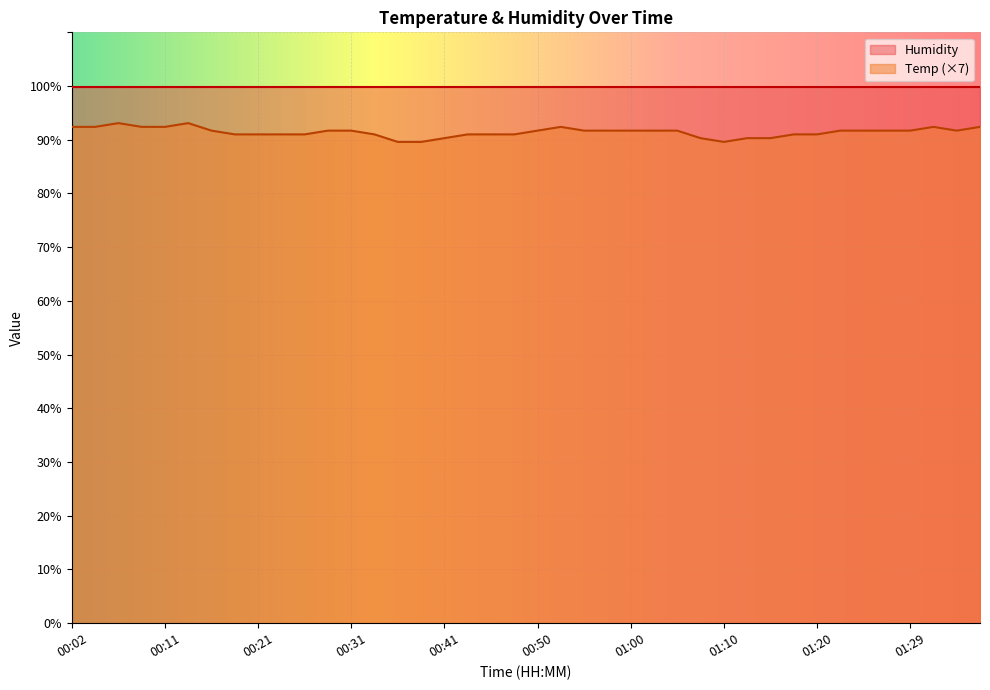

True or false: the data has more than 0 interior local peaks.

True